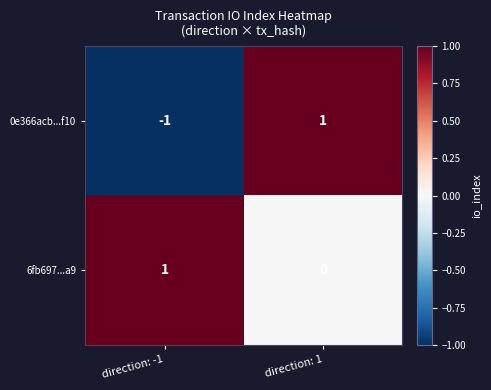

The value of 6fb697...a9 at direction: 1 is 0. True or false?

True